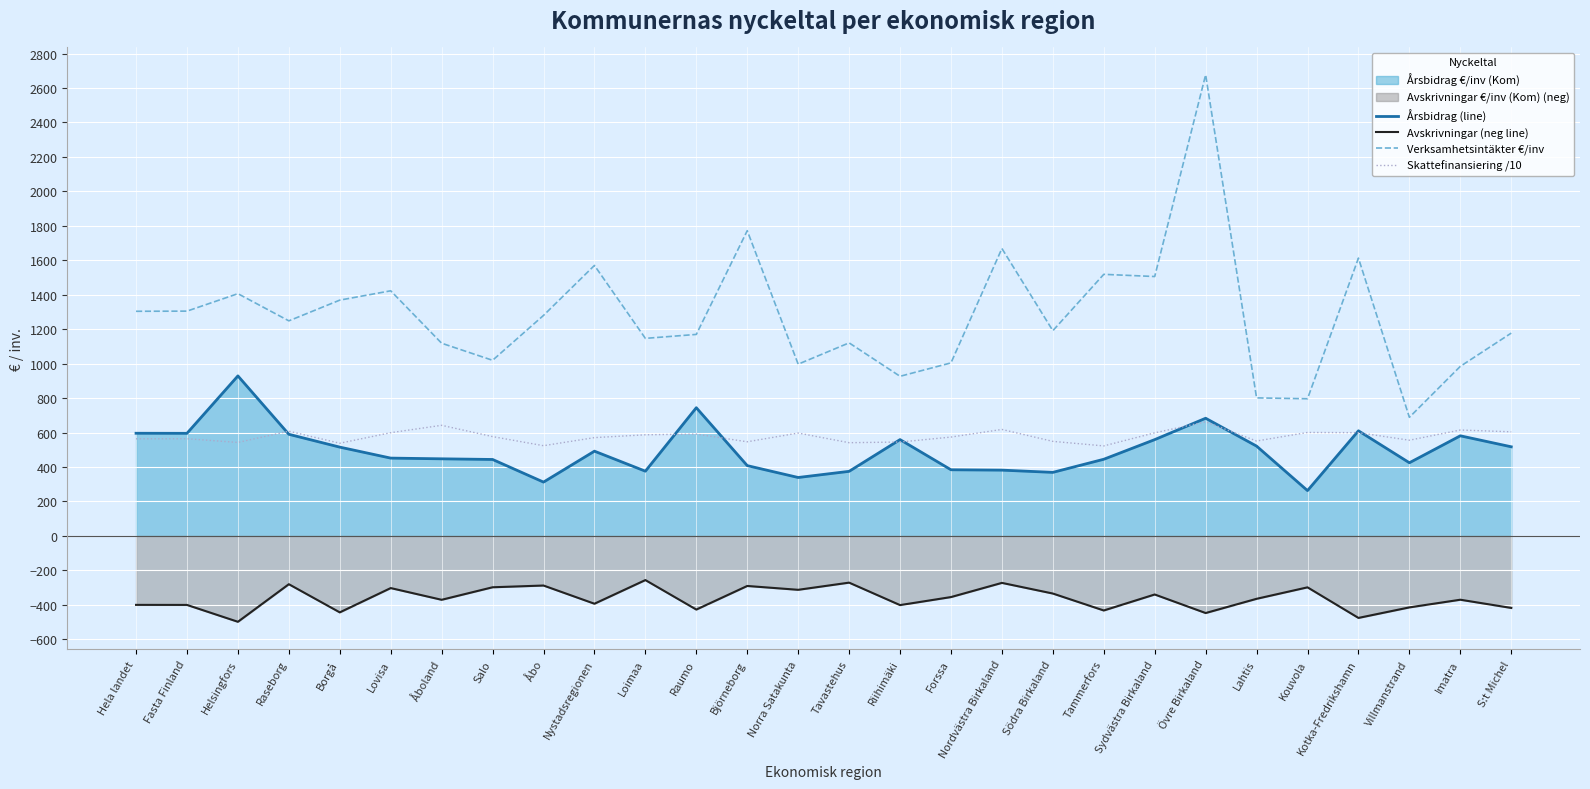

How many lines are shown in the chart?

4